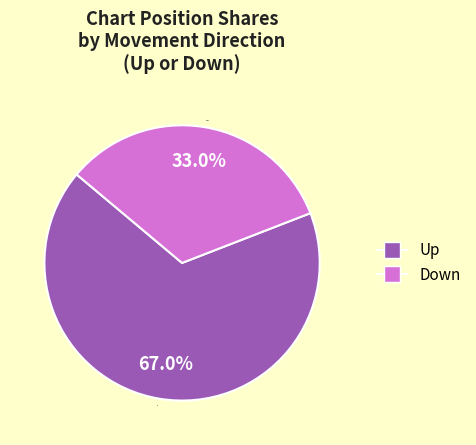

What is the largest slice in the pie chart?

Up